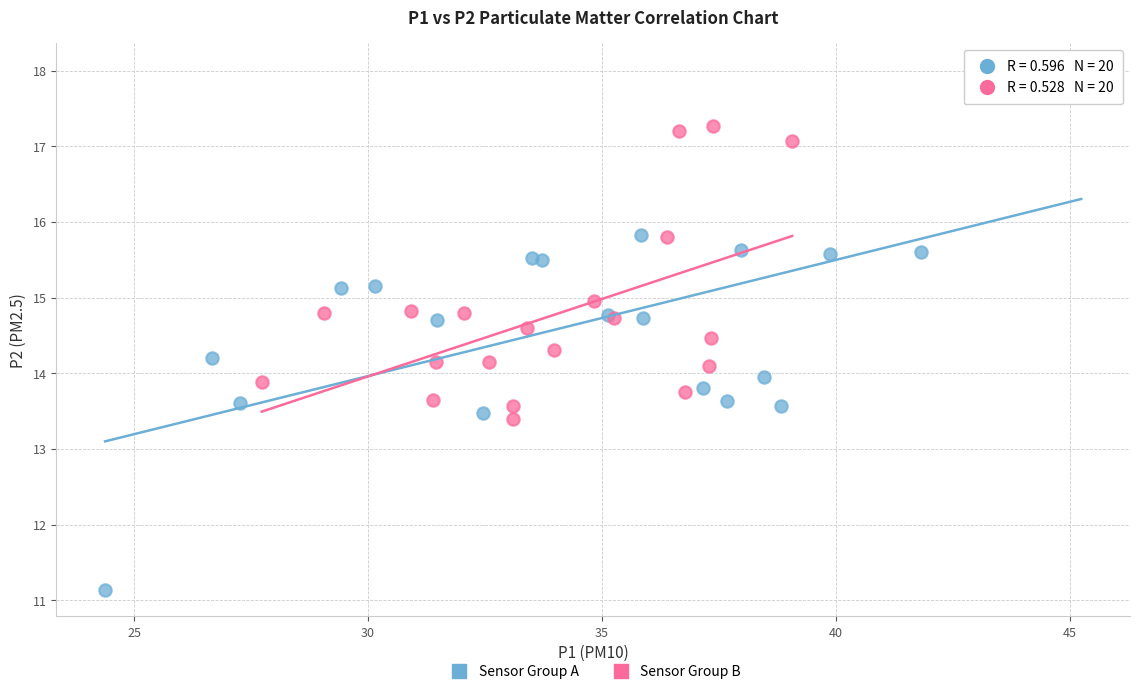

Which series contains the highest Y value?

Sensor Group A